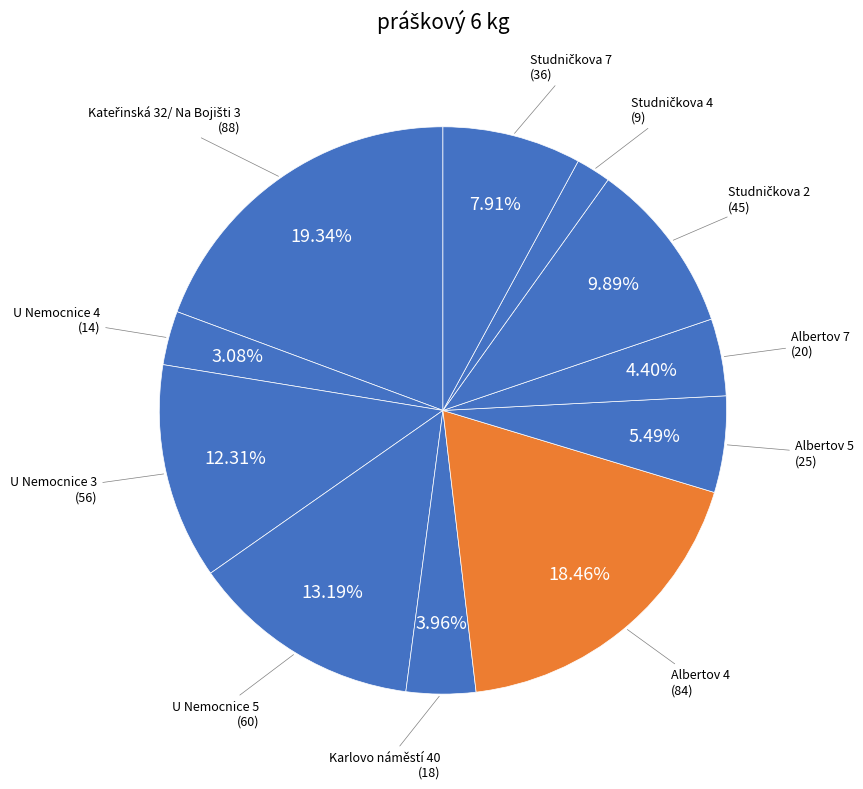

How many segments does this pie chart have?

11